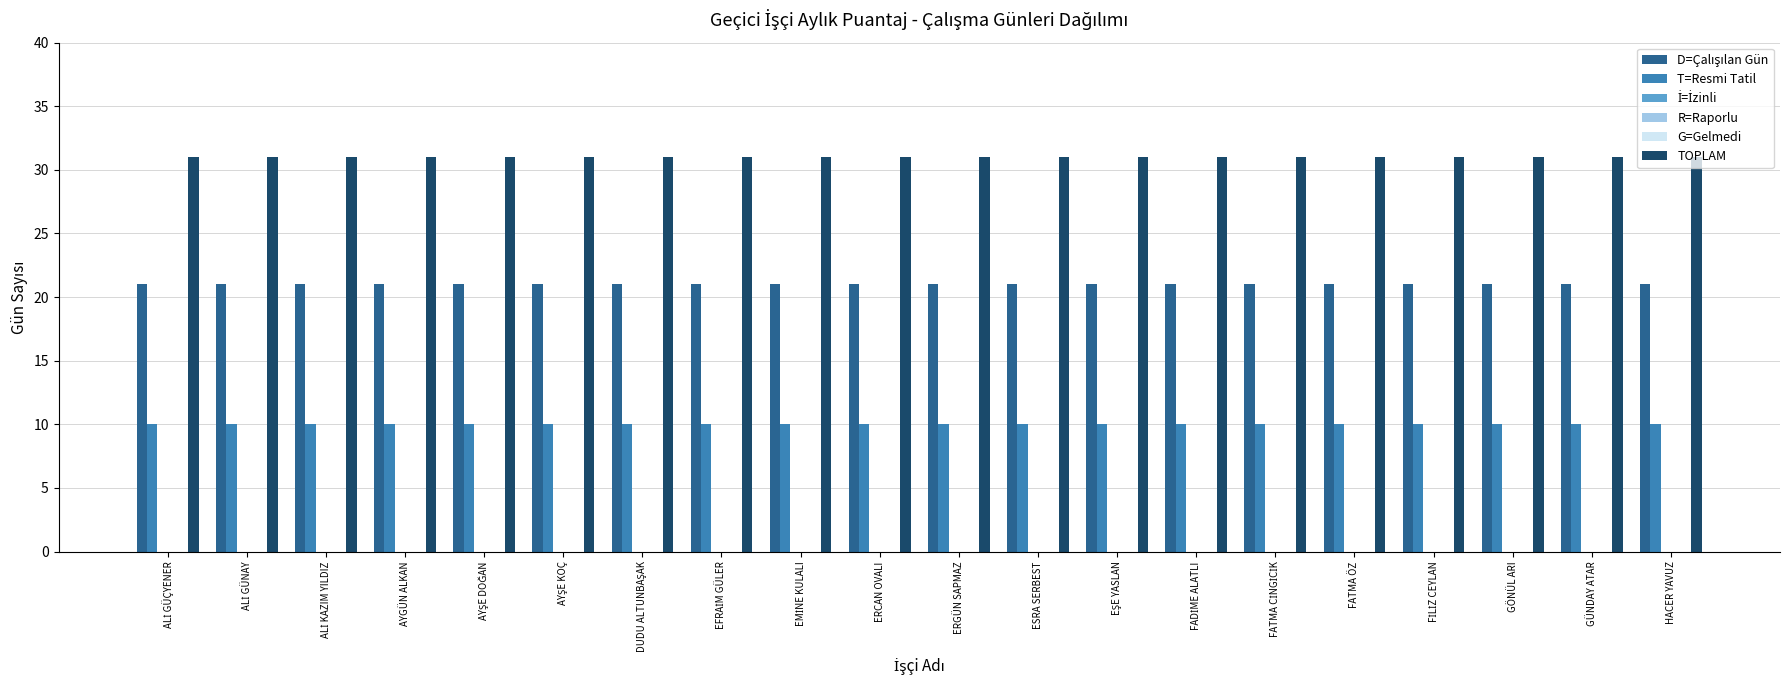

What is the label of the 20th bar from the left?

HACER YAVUZ